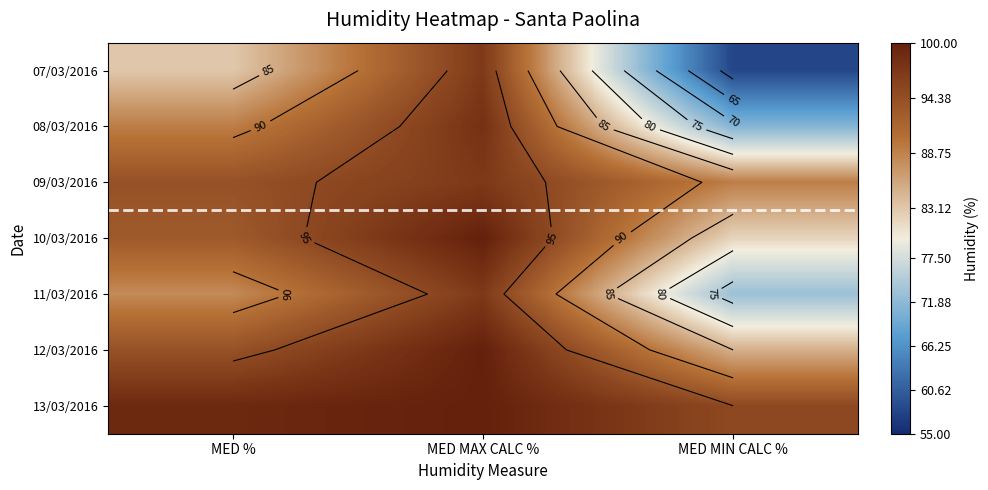

What is the sum of the 12/03/2016 values at MED MAX CALC % and MED MIN CALC %?

185